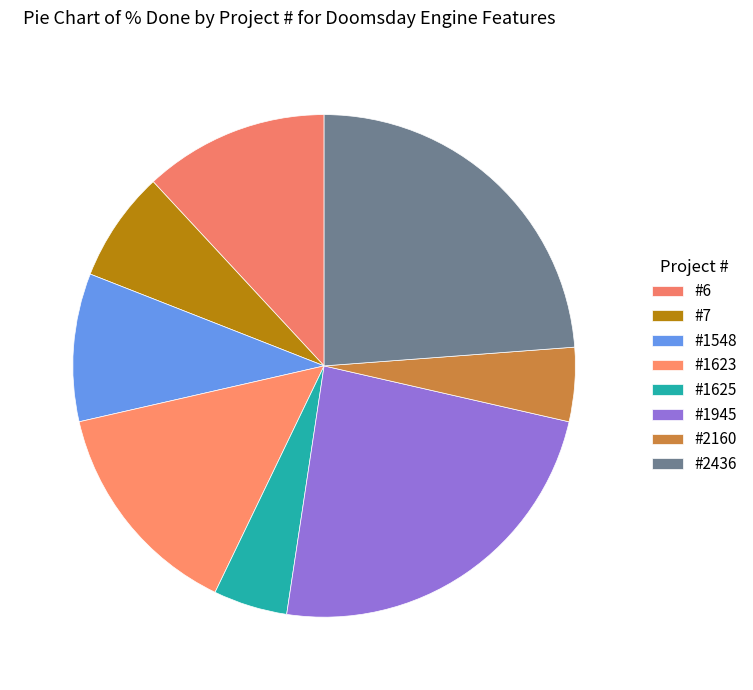

How many slices are in this pie chart?

8